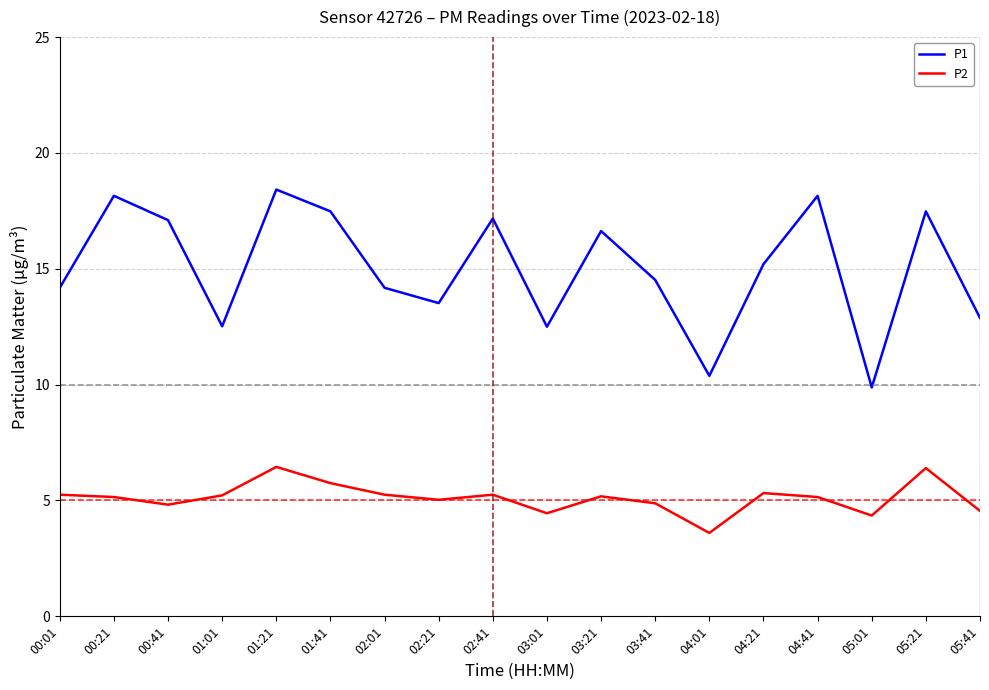

Rank the series by their maximum value, from highest to lowest.

P1, P2